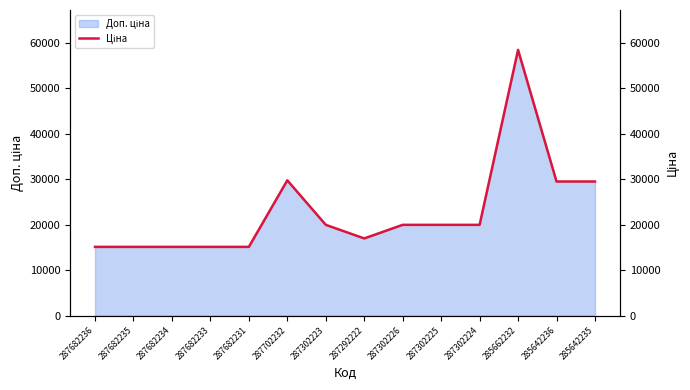

Reading right to left, what are all the values shown in this chart?

285642235=29491.5	285642236=29491.5	285662232=58426.5	287302224=19964.2	287302225=19964.2	287302226=19964.2	287292222=16976.3	287302223=19964.2	287702232=29747.2	287682231=15120.0	287682233=15120.0	287682234=15120.0	287682235=15120.0	287682236=15120.0